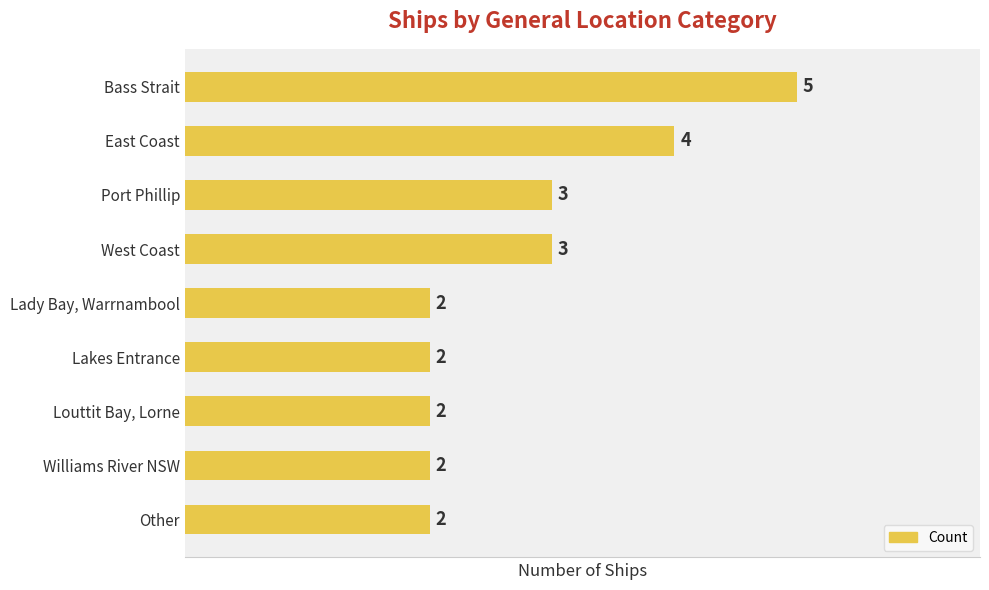

The value at Williams River NSW is 2. True or false?

True